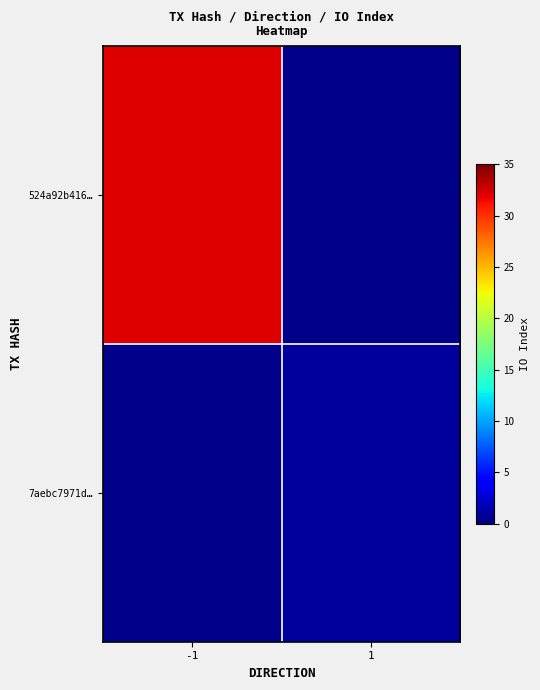

How many categories are shown in the chart?

2